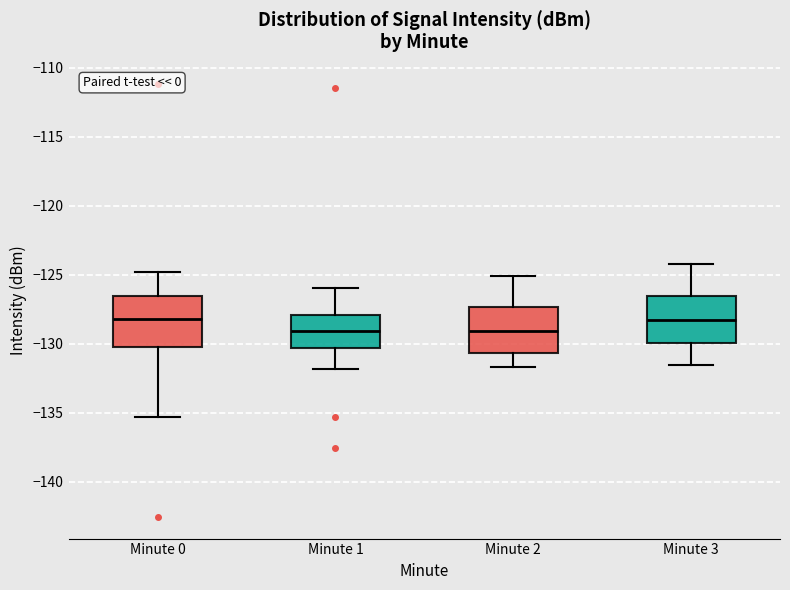

Reading left to right, read every box against the y-axis: the position of its median line, the range the box covers, and the ends of its whiskers. The values are not printed on the chart, so give them approximately, as read against the axis.

Minute 0: median -128.0, box -130.0 to -126.5, whiskers -135.5 to -125.0
Minute 1: median -129.0, box -130.5 to -128.0, whiskers -132.0 to -126.0
Minute 2: median -129.0, box -130.5 to -127.5, whiskers -131.5 to -125.0
Minute 3: median -128.0, box -130.0 to -126.5, whiskers -131.5 to -124.0